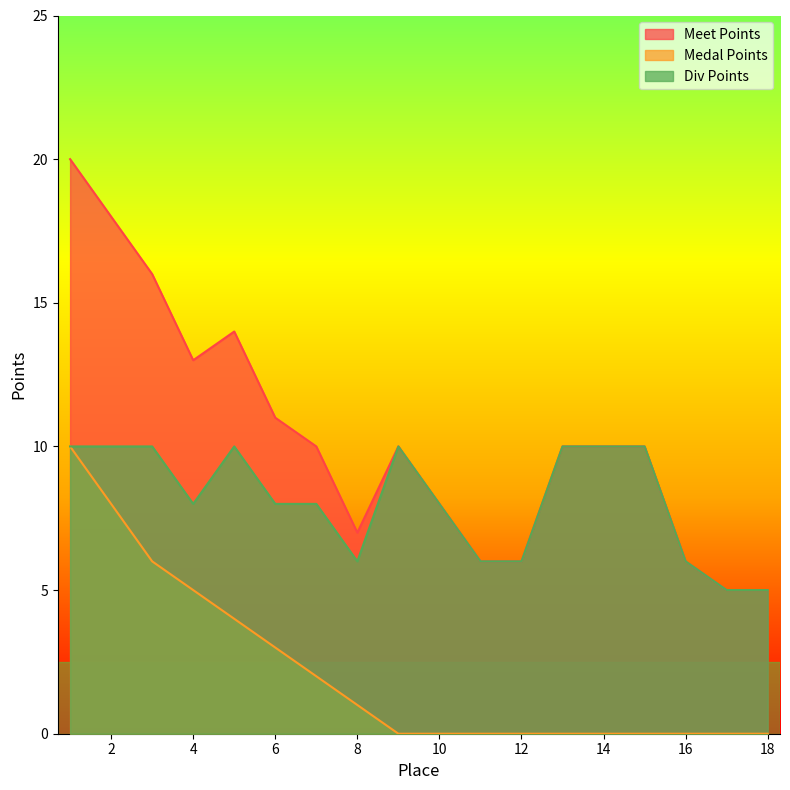

What is the difference between the Div Points values at 10 and 17?

3